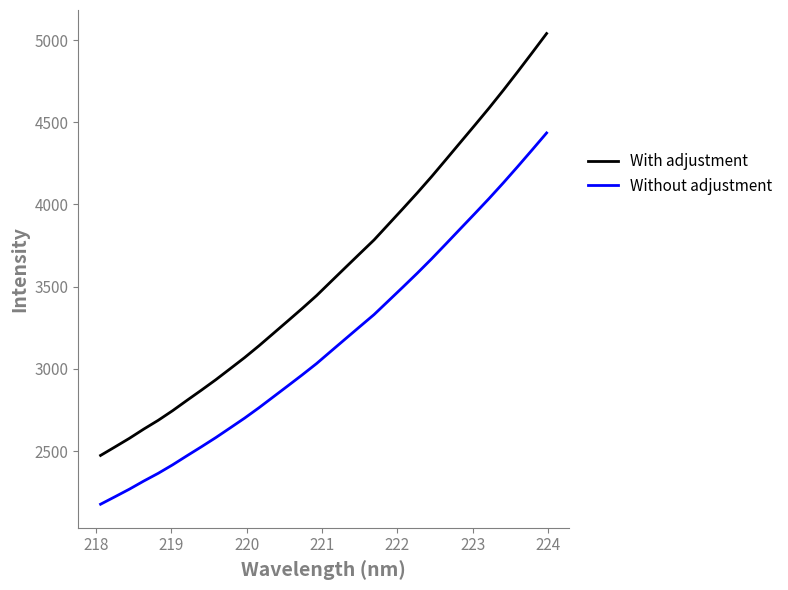

True or false: With adjustment and Without adjustment cross at least once.

False